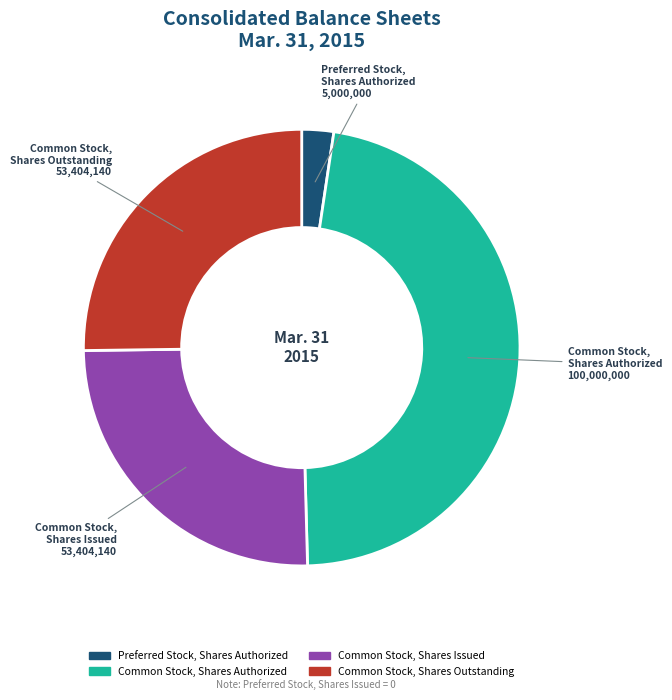

How many slices are in this pie chart?

4